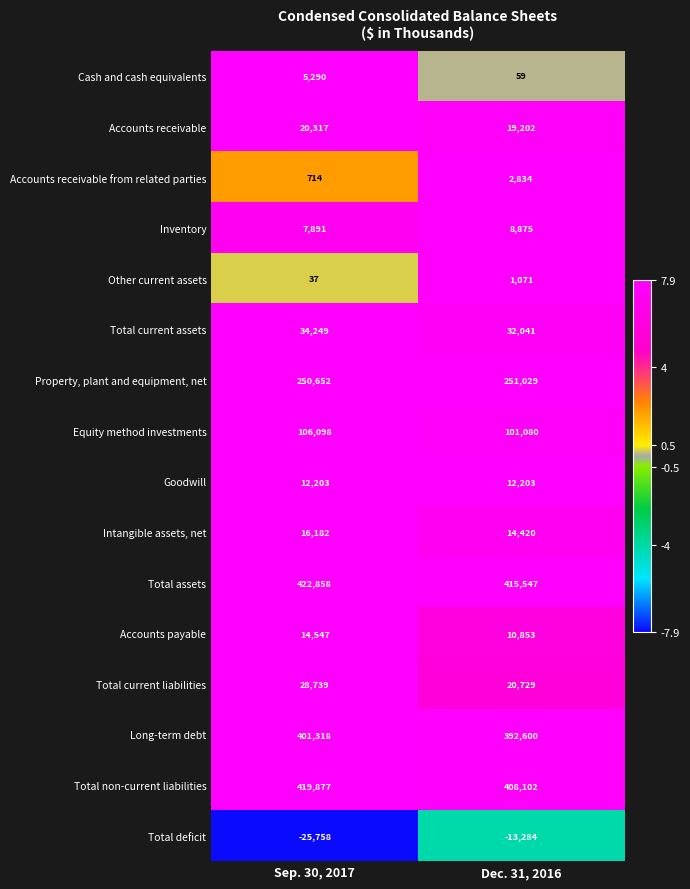

What is the highest value of the Total non-current liabilities series?

419877